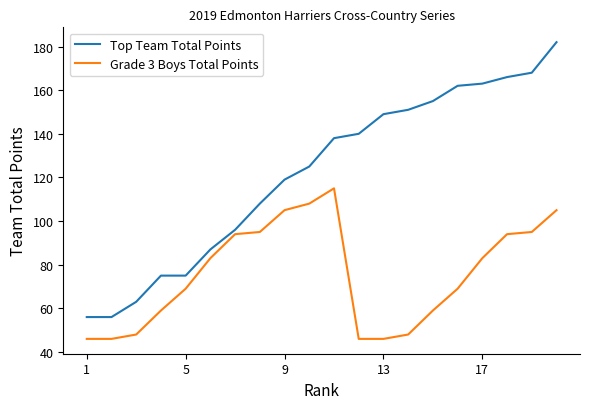

Reading right to left, extract all data points from this chart.

Top Team Total Points: 182	168	166	163	162	155	151	149	140	138	125	119	108	96	87	75	75	63	56	56
Grade 3 Boys Total Points: 105	95	94	83	69	59	48	46	46	115	108	105	95	94	83	69	59	48	46	46